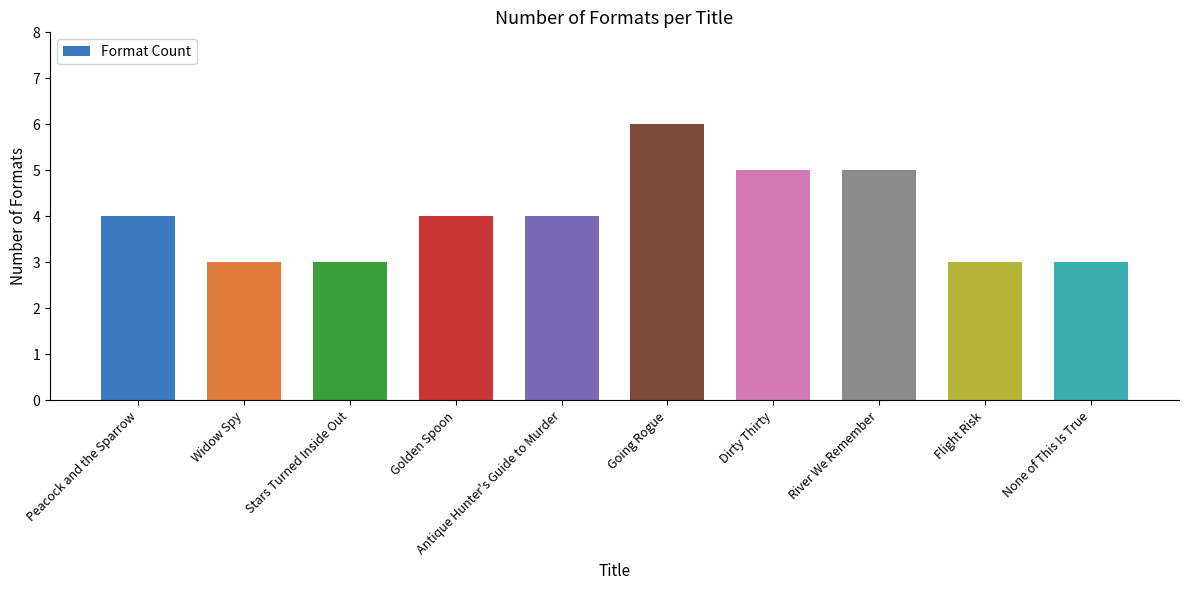

Is it true that the value at Stars Turned Inside Out is 1?

False